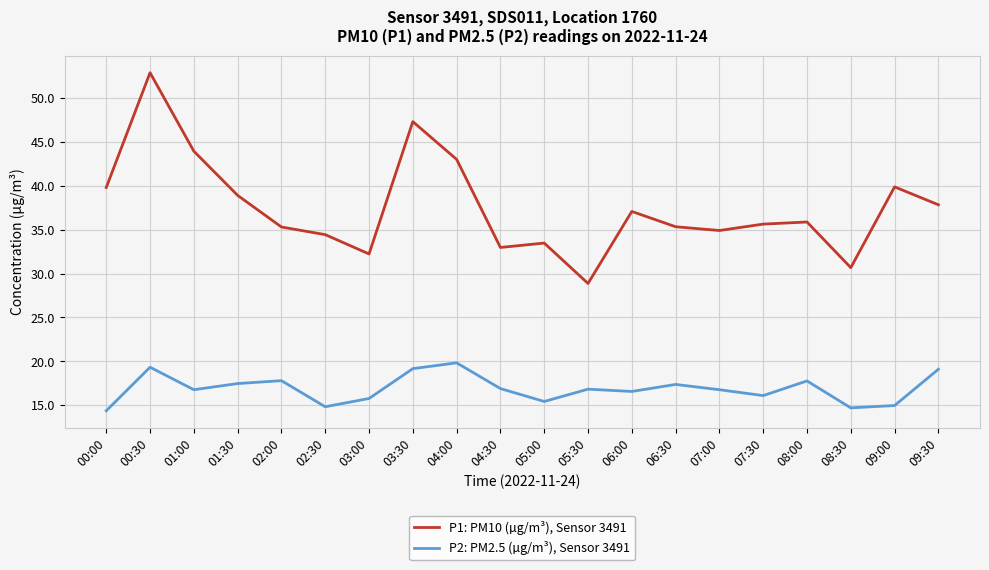

Rank the series by their average value, from highest to lowest.

P1: PM10 (µg/m³), Sensor 3491, P2: PM2.5 (µg/m³), Sensor 3491